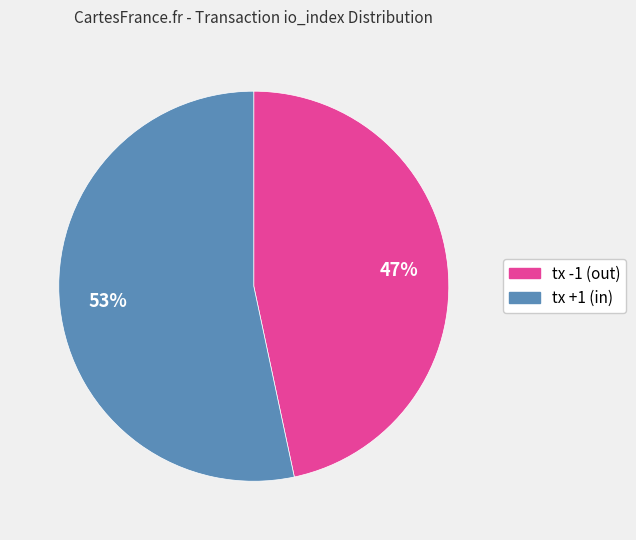

To the nearest percent, what is the average slice percentage?

50%